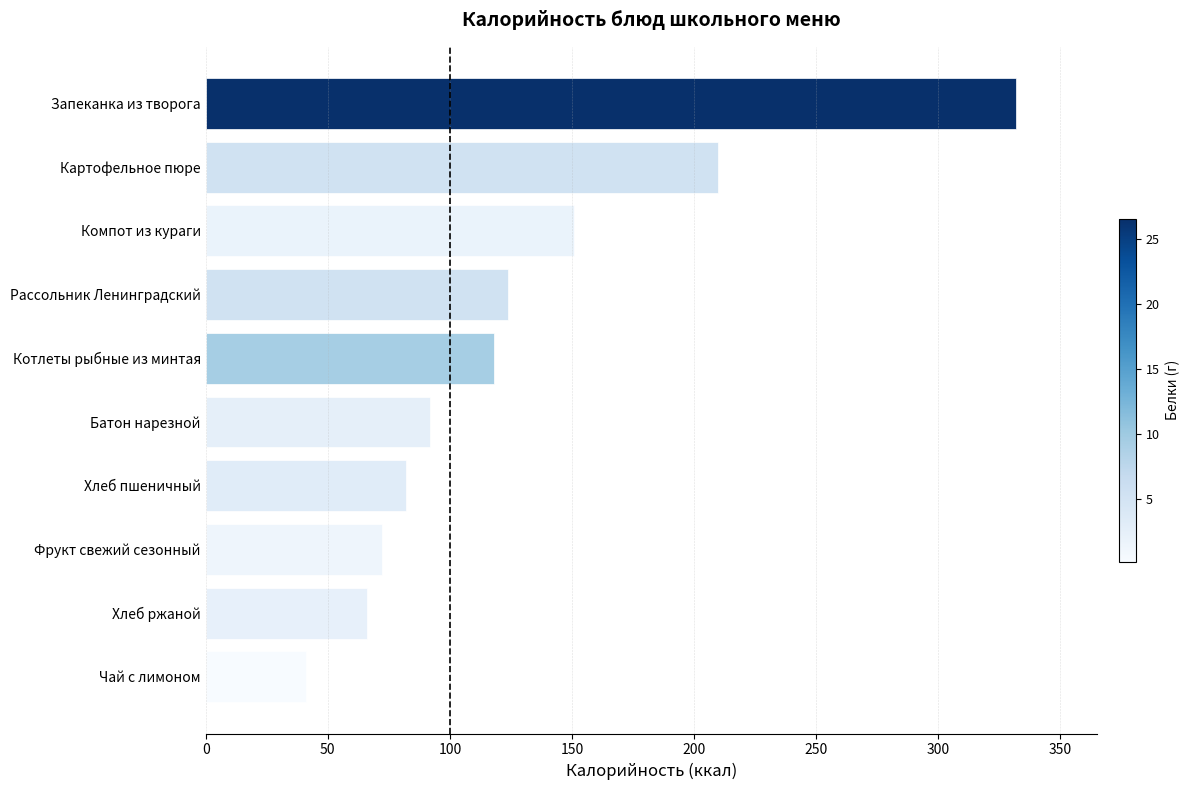

What is the average value?

128.9